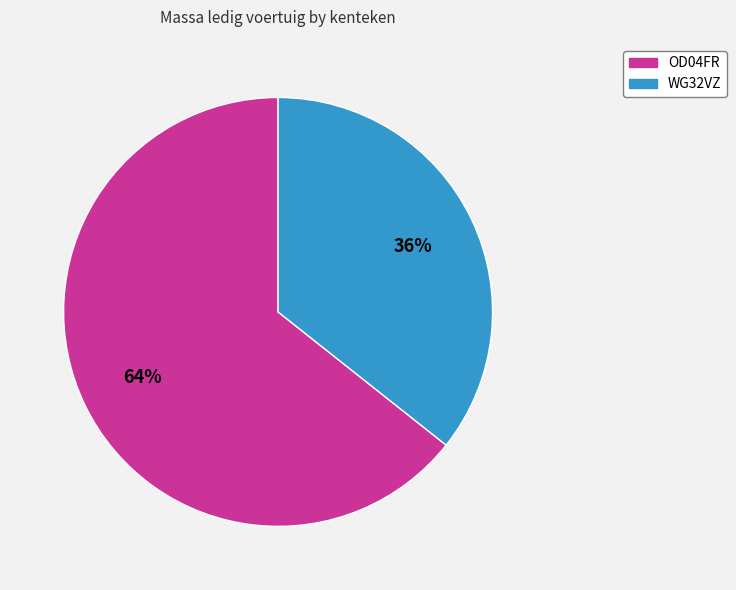

Which category has the biggest portion of the pie?

OD04FR